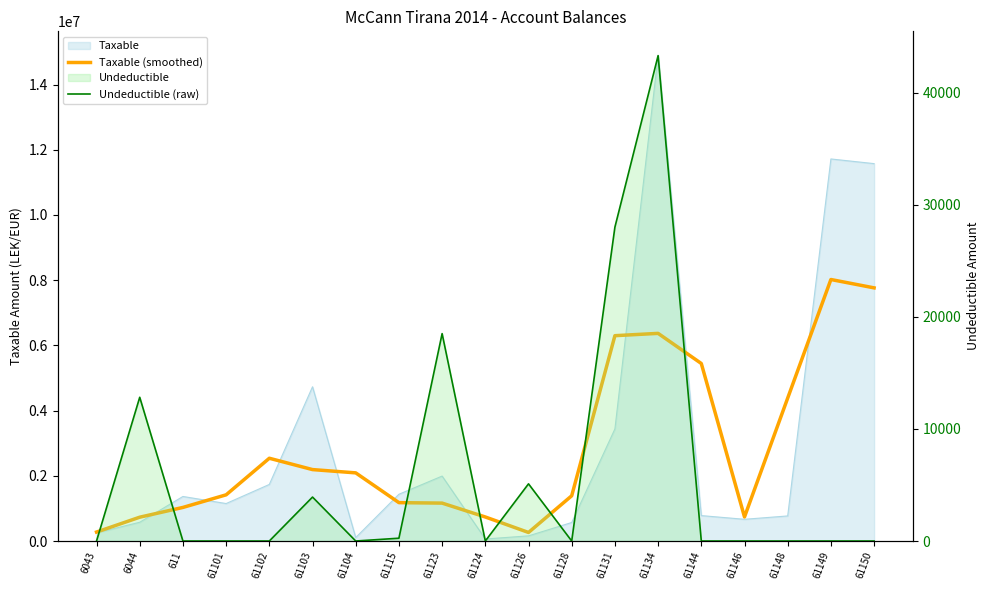

What is the label of the 5th point from the left?

61102